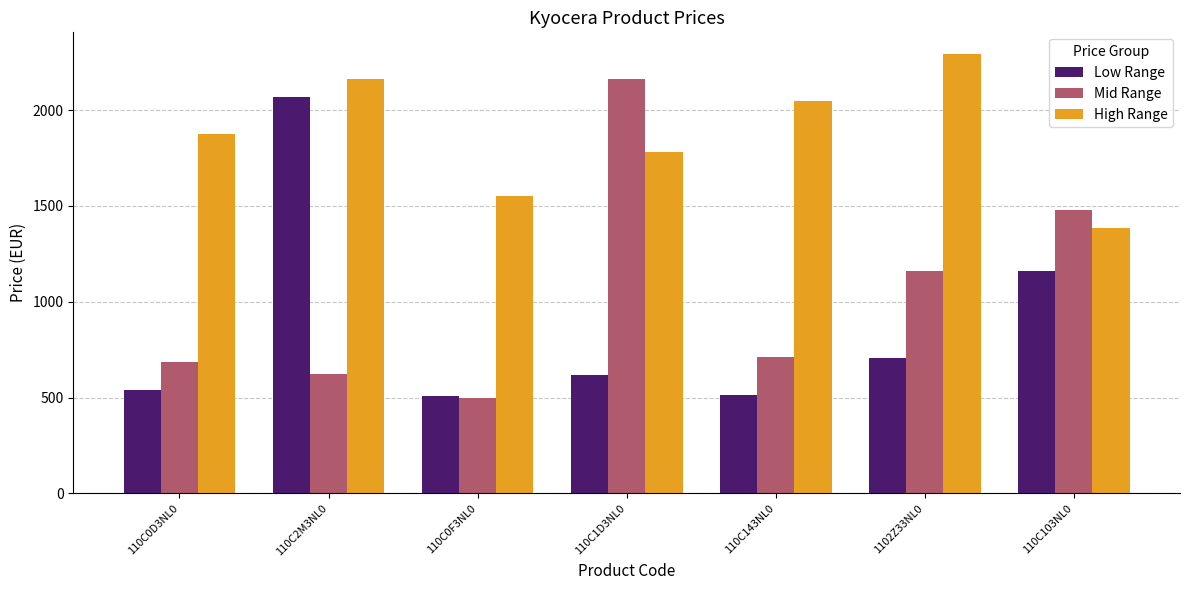

What is the approximate value of Mid Range at 110C143NL0?

714.0